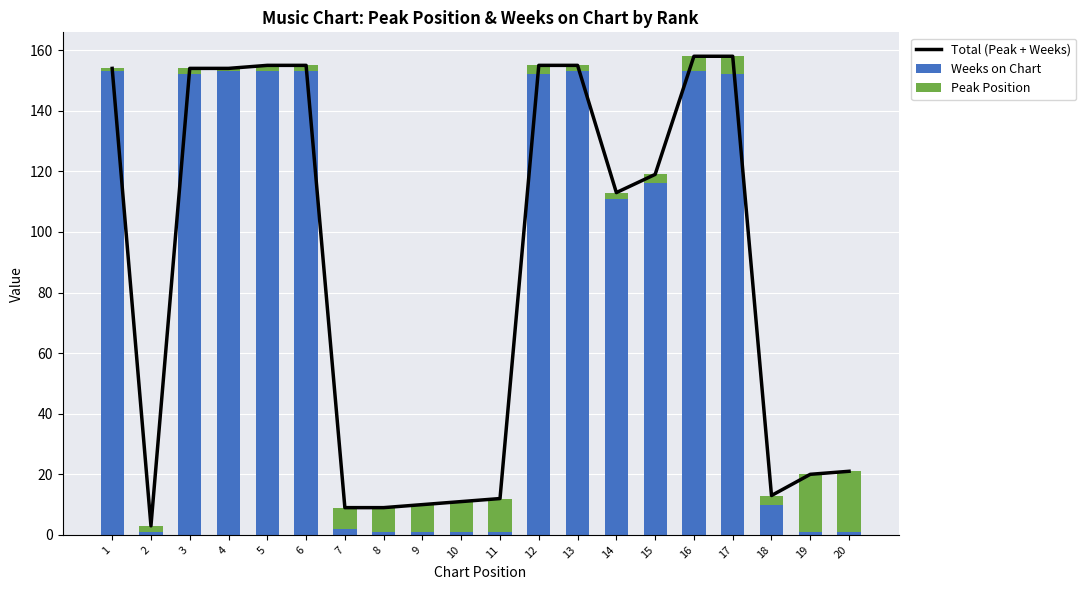

How many groups of bars are there?

20